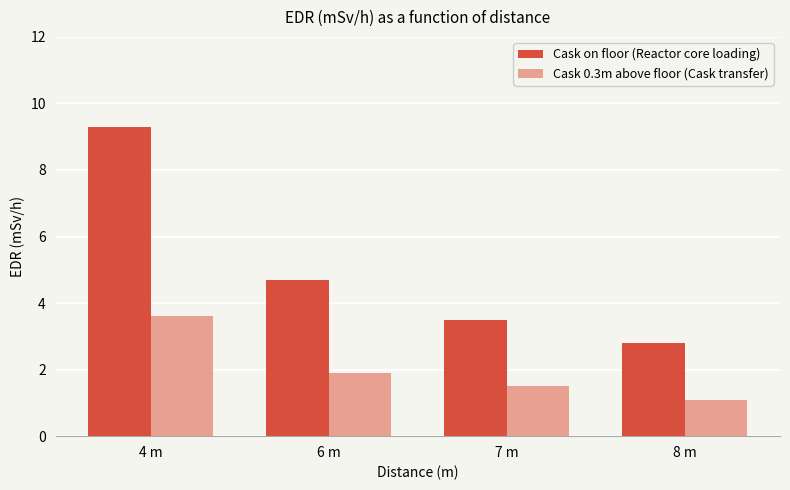

Which series changed the most between 7 m and 8 m?

Cask on floor (Reactor core loading)